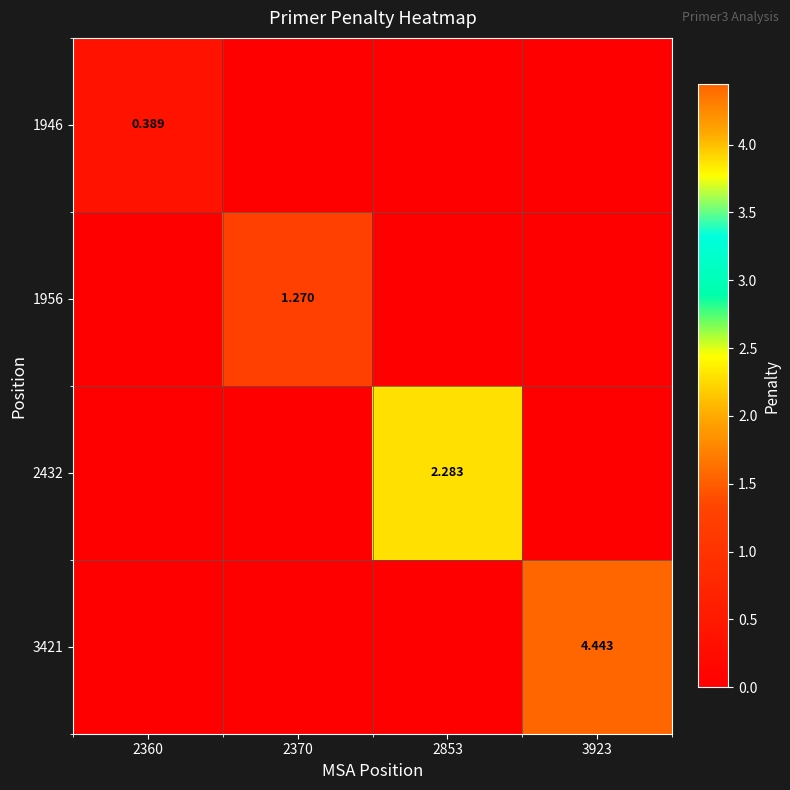

What is the highest value of the 1946 series?

0.4